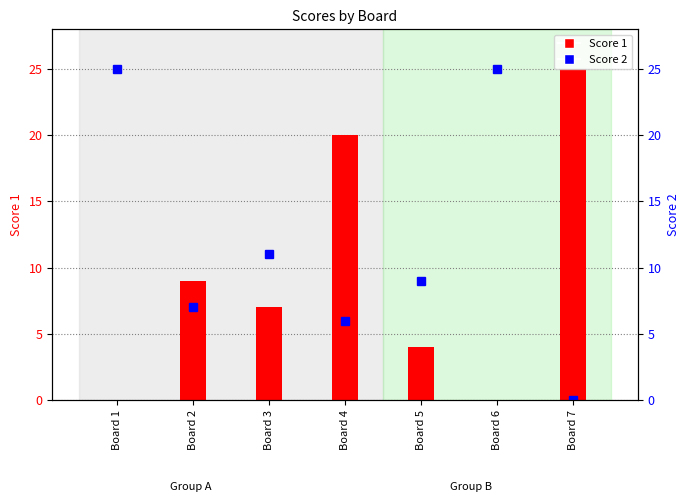

Rank the series at Board 1 from lowest to highest value.

Score 1, Score 2